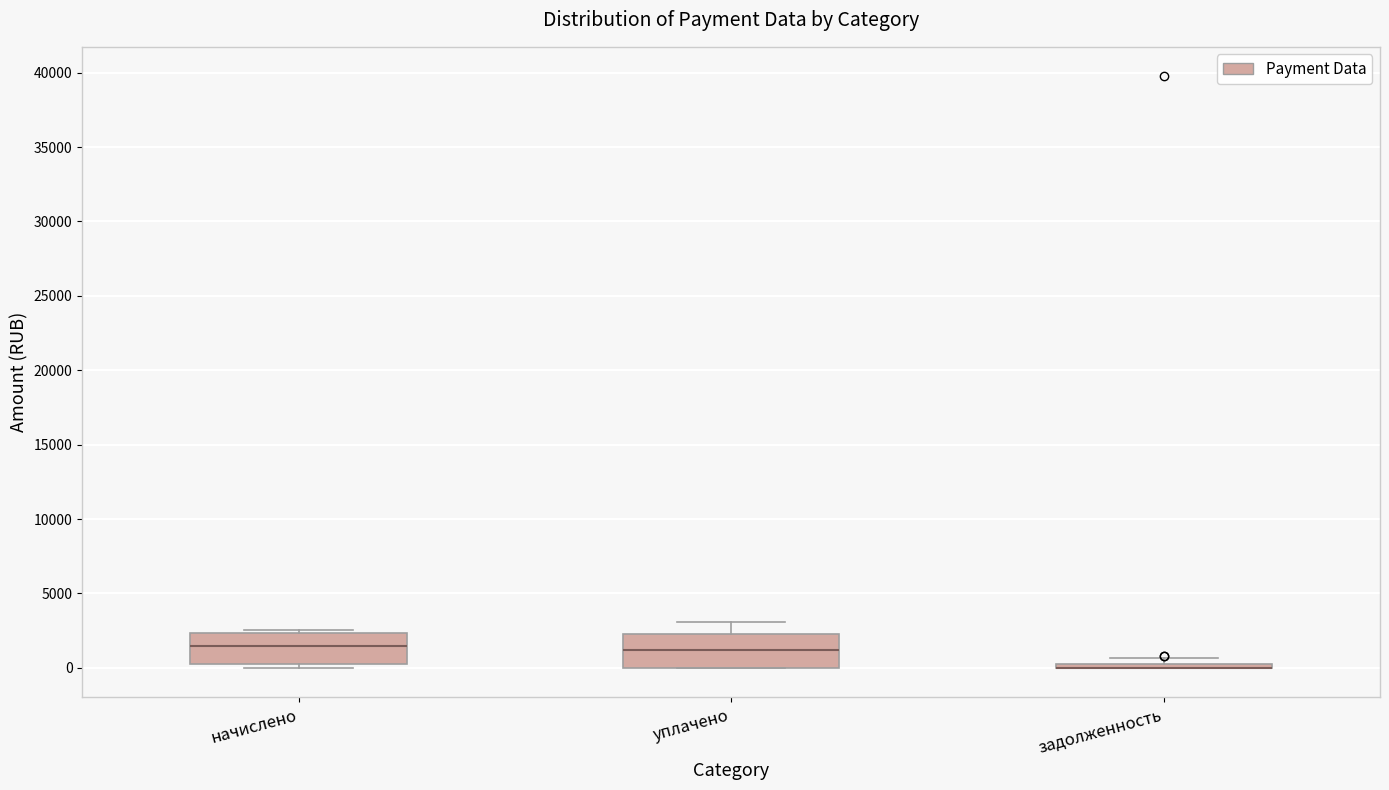

Where is the upper edge of the box for уплачено on the y-axis? The values are not printed on the chart, so give them approximately, as read against the axis.

2500